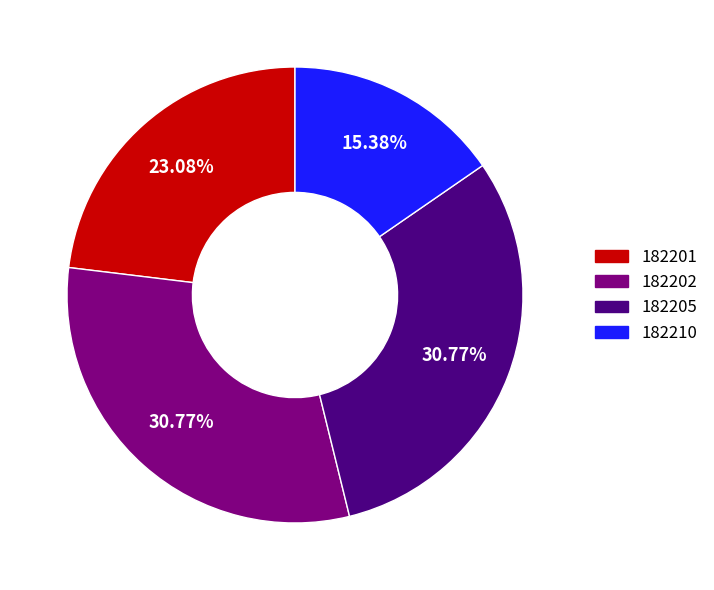

Is there a majority slice in this chart?

No